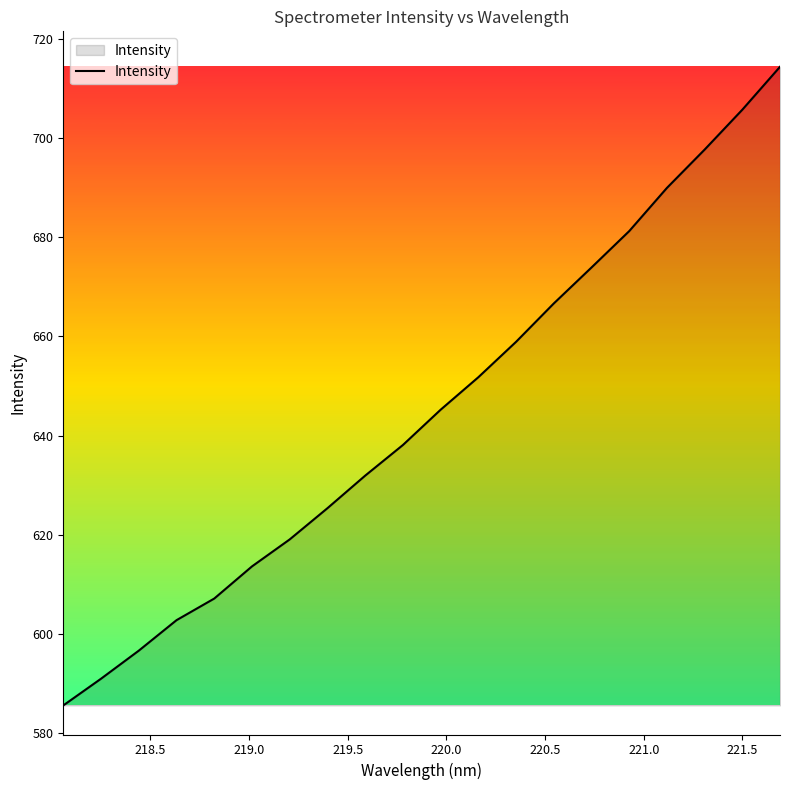

Reading left to right, list all the values displayed in this chart.

585.7	591.0	596.7	602.8	607.2	613.7	619.1	625.4	632.0	638.1	645.2	651.8	658.9	666.7	673.9	681.2	689.9	697.6	705.7	714.3